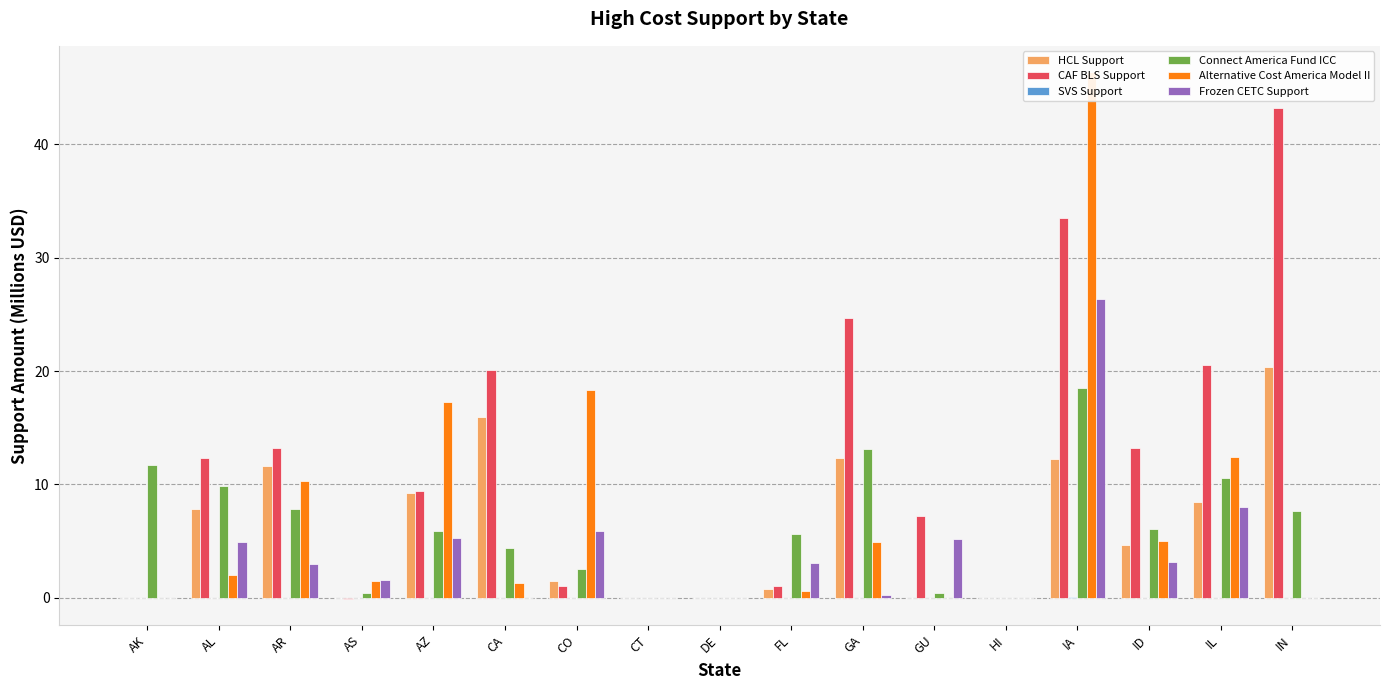

What is the minimum value shown in the chart?

-0.1